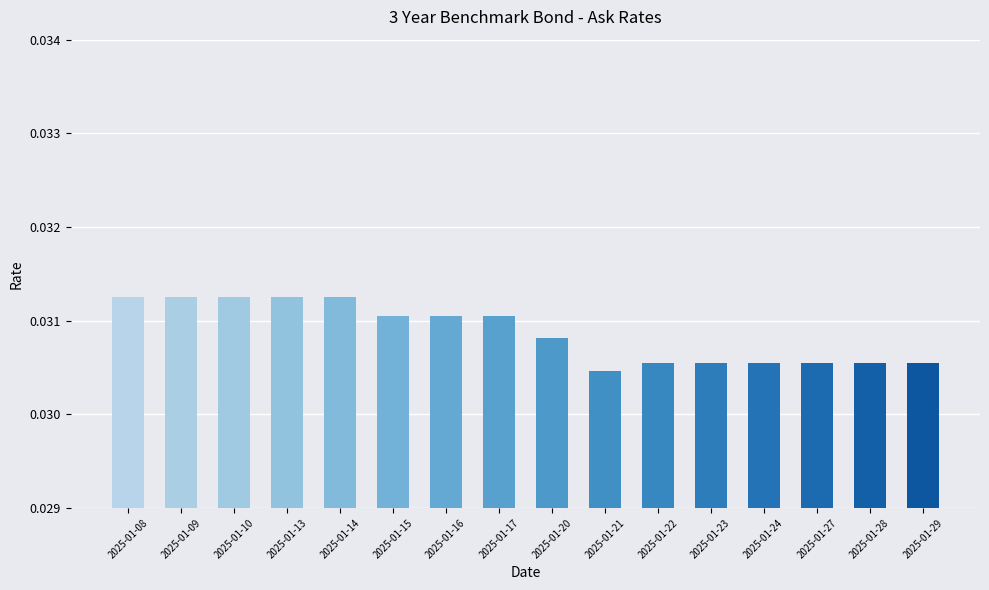

Between 2025-01-13 and 2025-01-29, which is larger?

2025-01-13